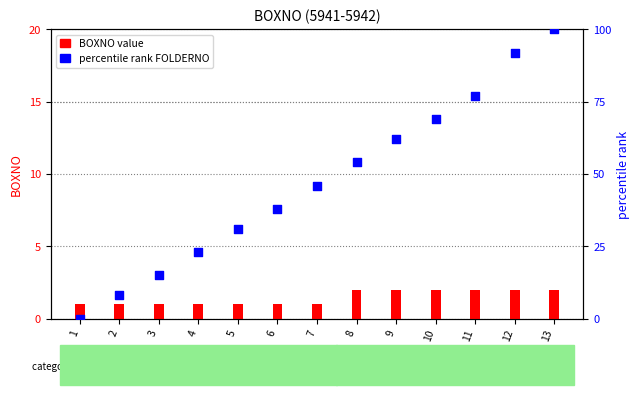

Is the value of BOXNO at 7 greater than the value of percentile rank FOLDERNO at 5?

No